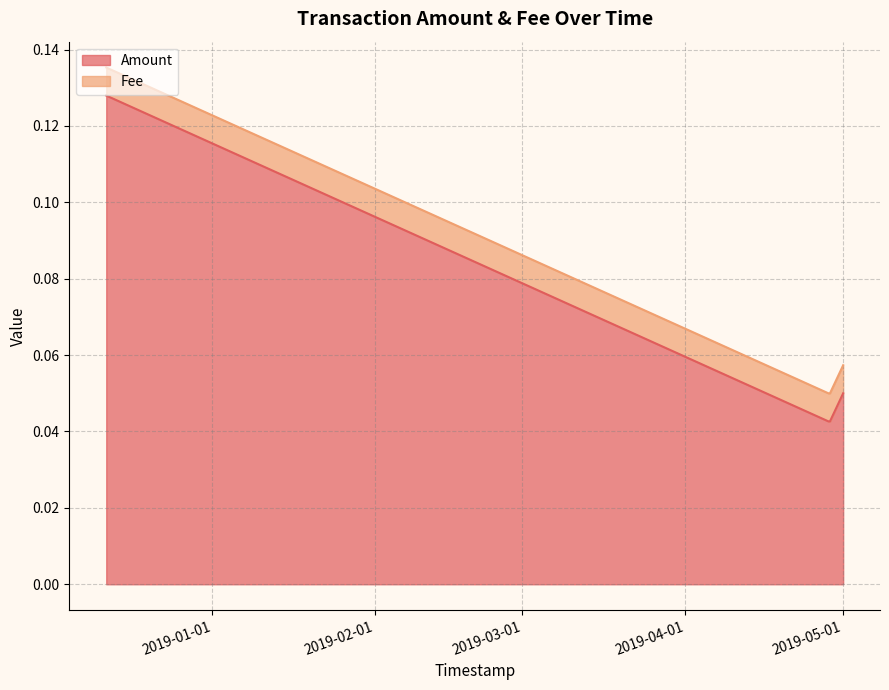

Reading left to right, what are all the values shown in this chart?

0.1	0.0	0.0	0.1